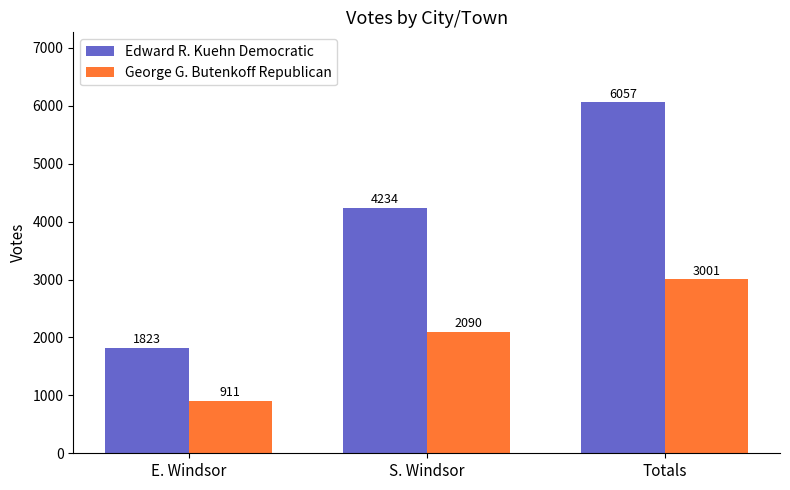

Count the number of data series in this chart.

2